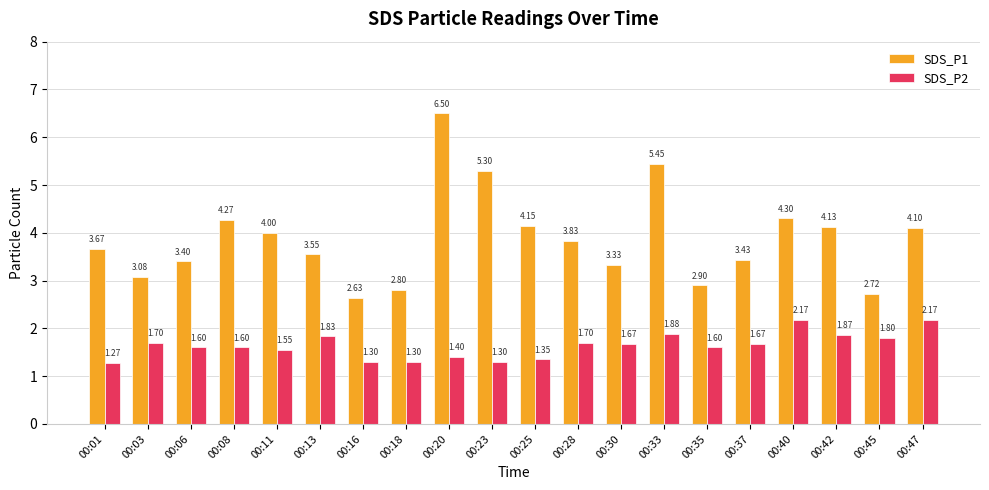

What value does the SDS_P2 series have at 00:23?

1.3